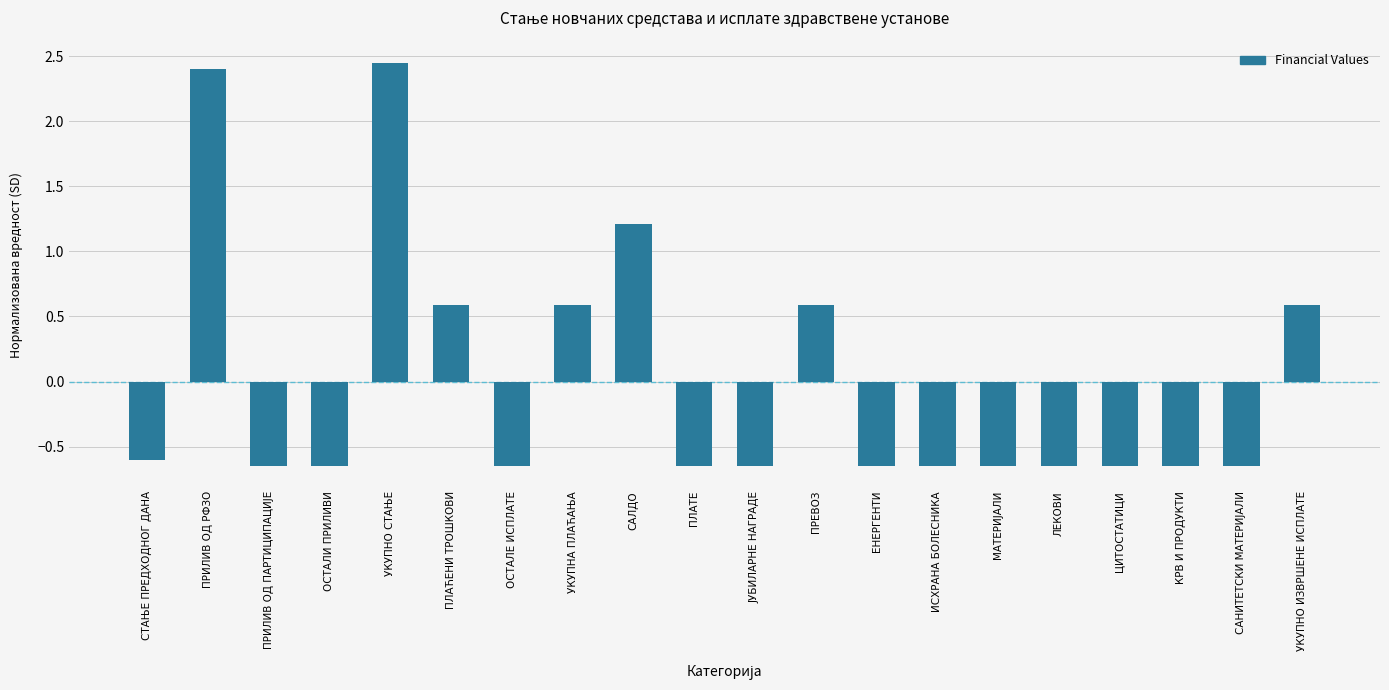

At which label does the data first exceed 0?

ПРИЛИВ ОД РФЗО